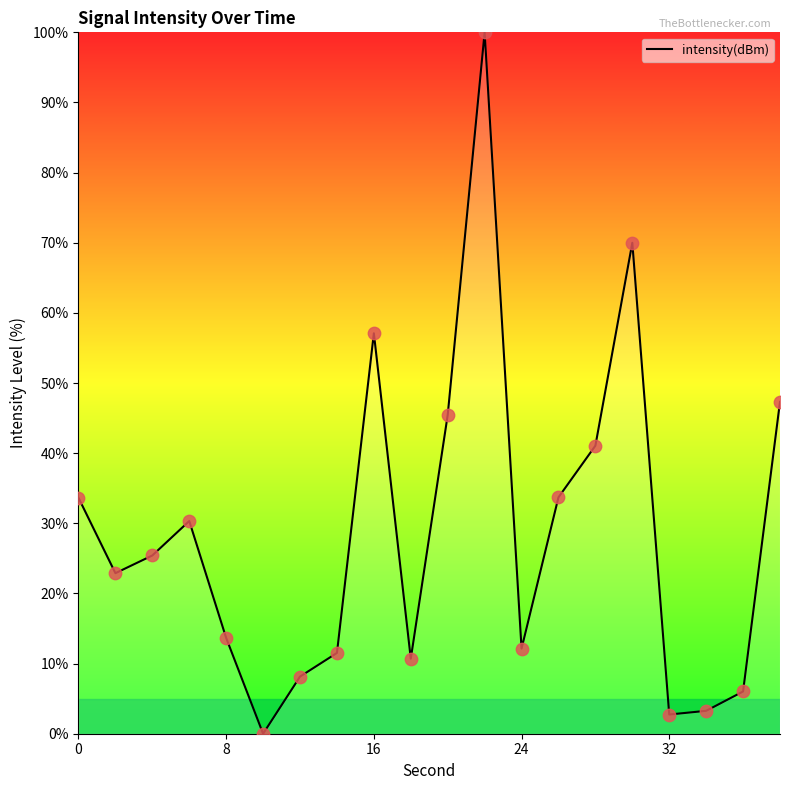

What is the greatest value displayed?

100.0